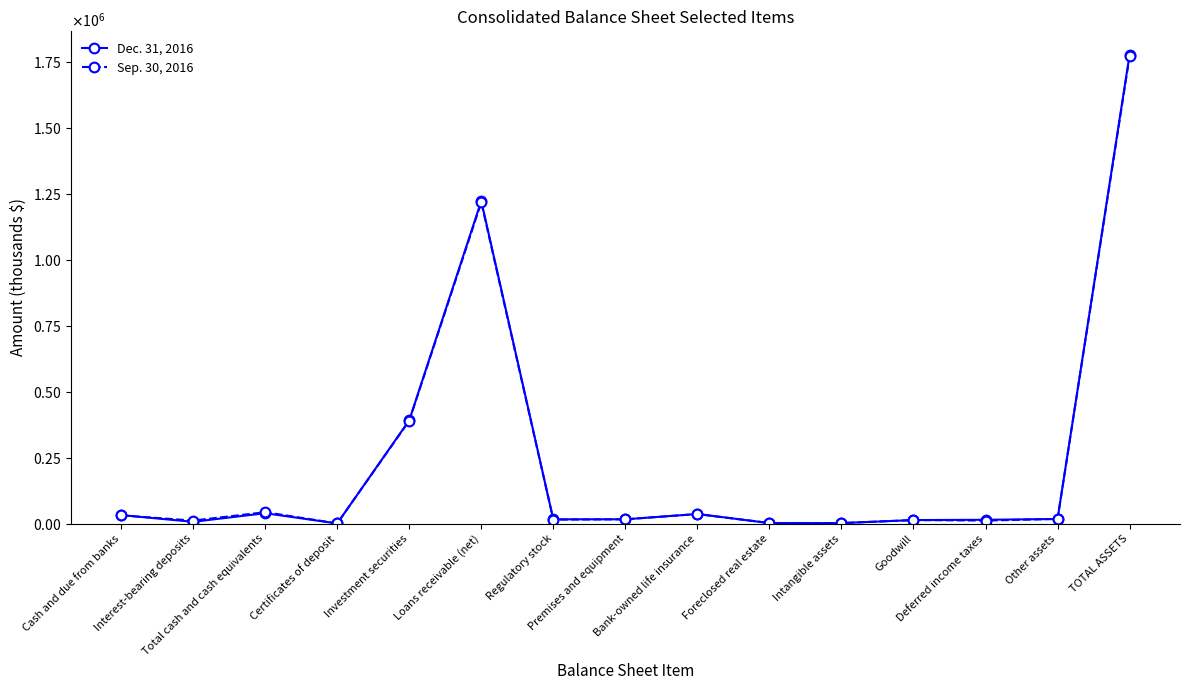

What are all the series names shown in the legend?

Dec. 31, 2016, Sep. 30, 2016